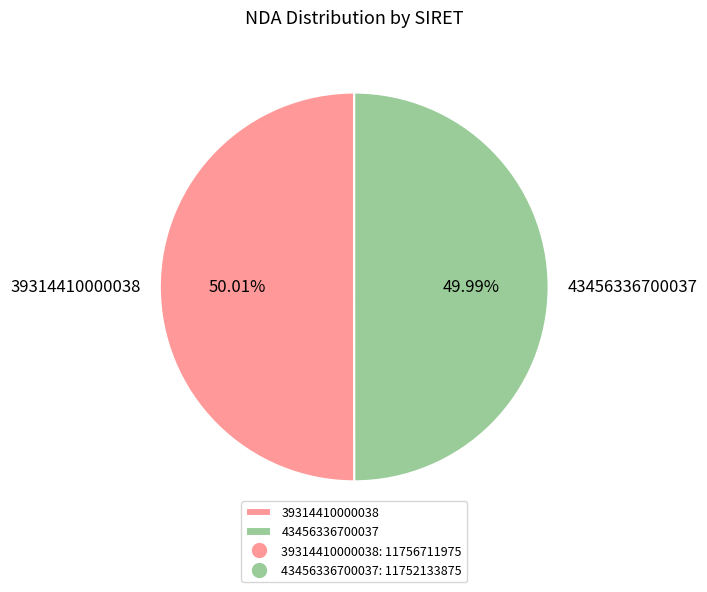

Approximately how many times larger is the value at 43456336700037 compared to 39314410000038?

1.0